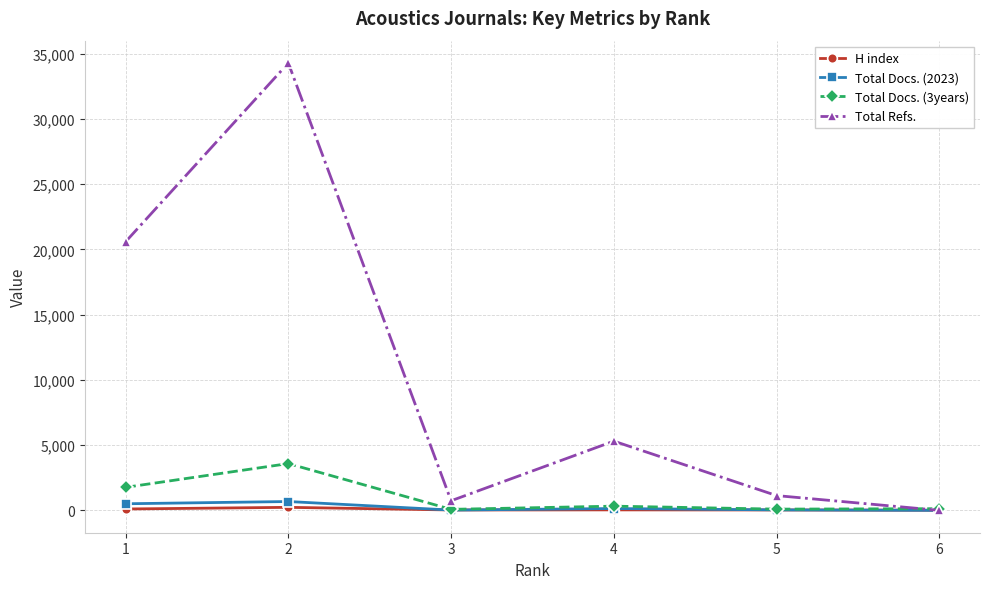

Where is the first local maximum for Total Refs.?

2